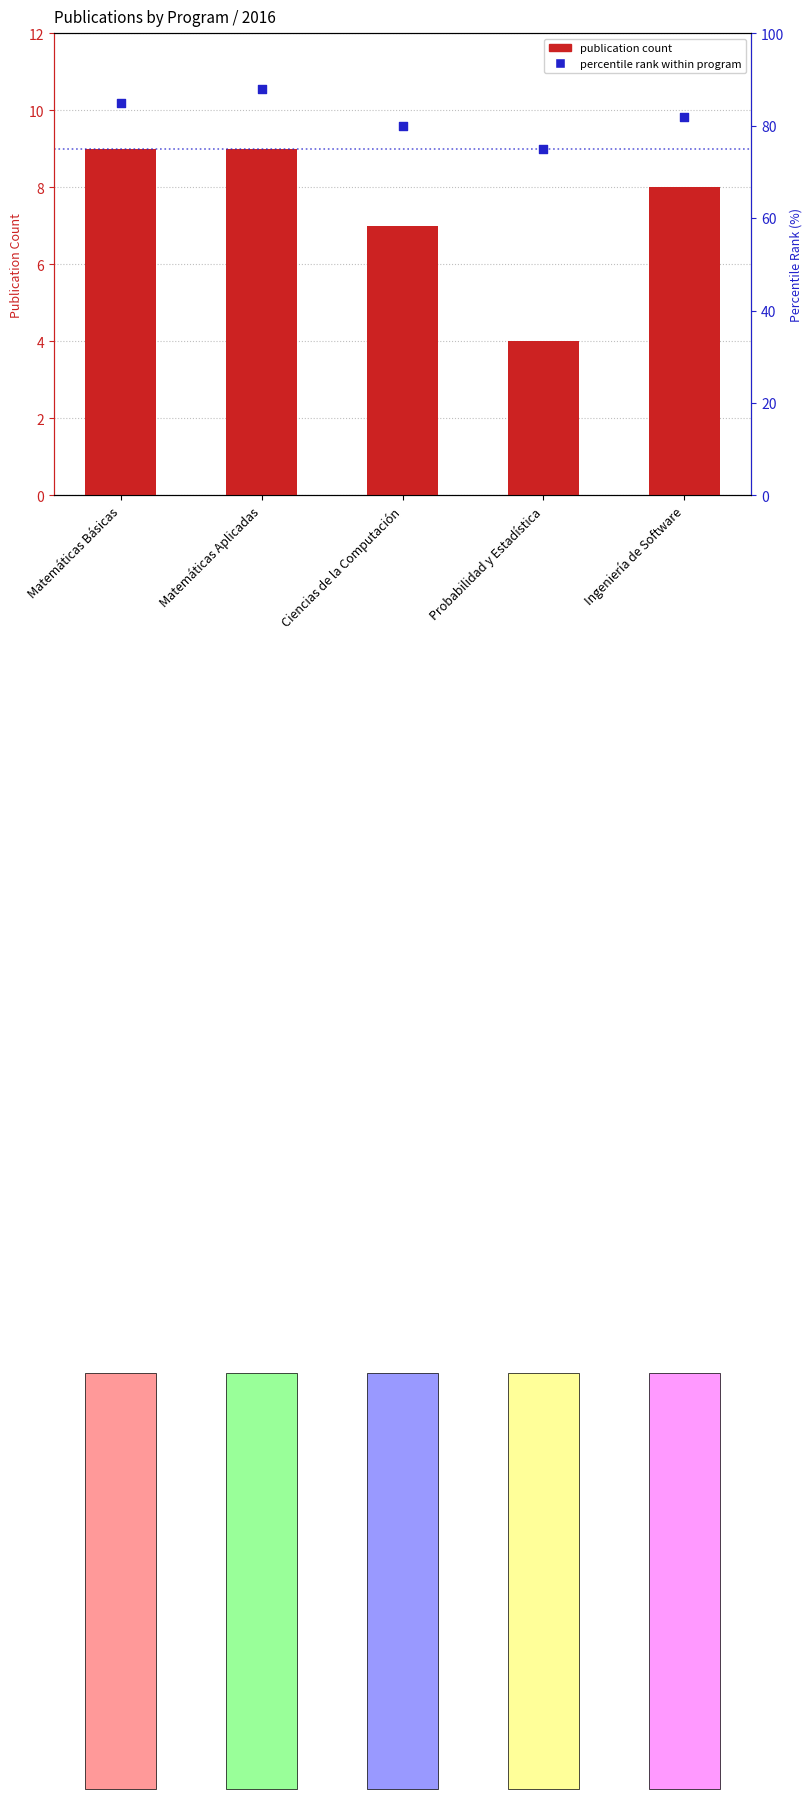

Which series has the largest total across all categories?

percentile rank within program